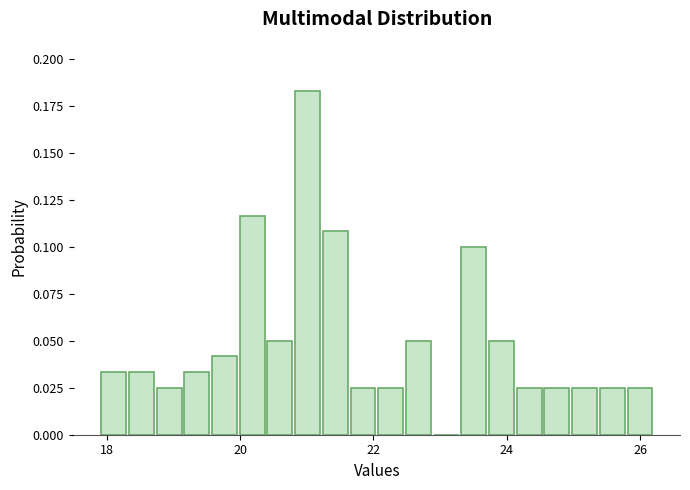

Around what value on the x-axis is the tallest bar? Give the approximate position of its centre, as read against the axis.

21.0